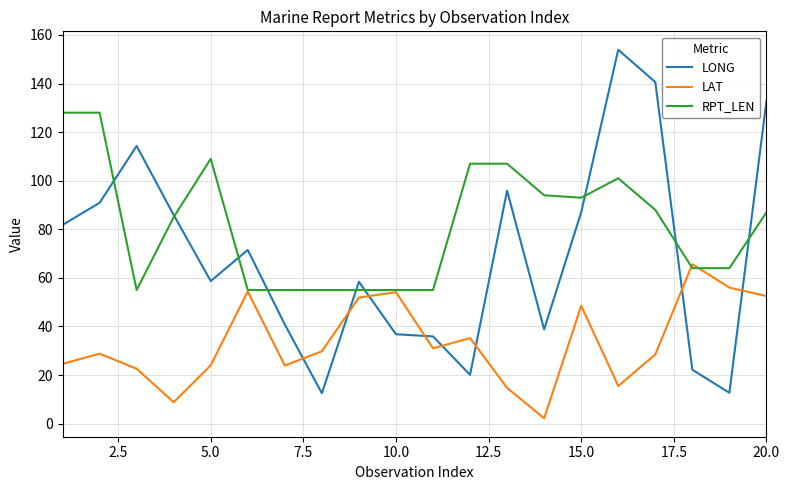

Which series ends up on top after the final intersection of LONG and LAT?

LONG